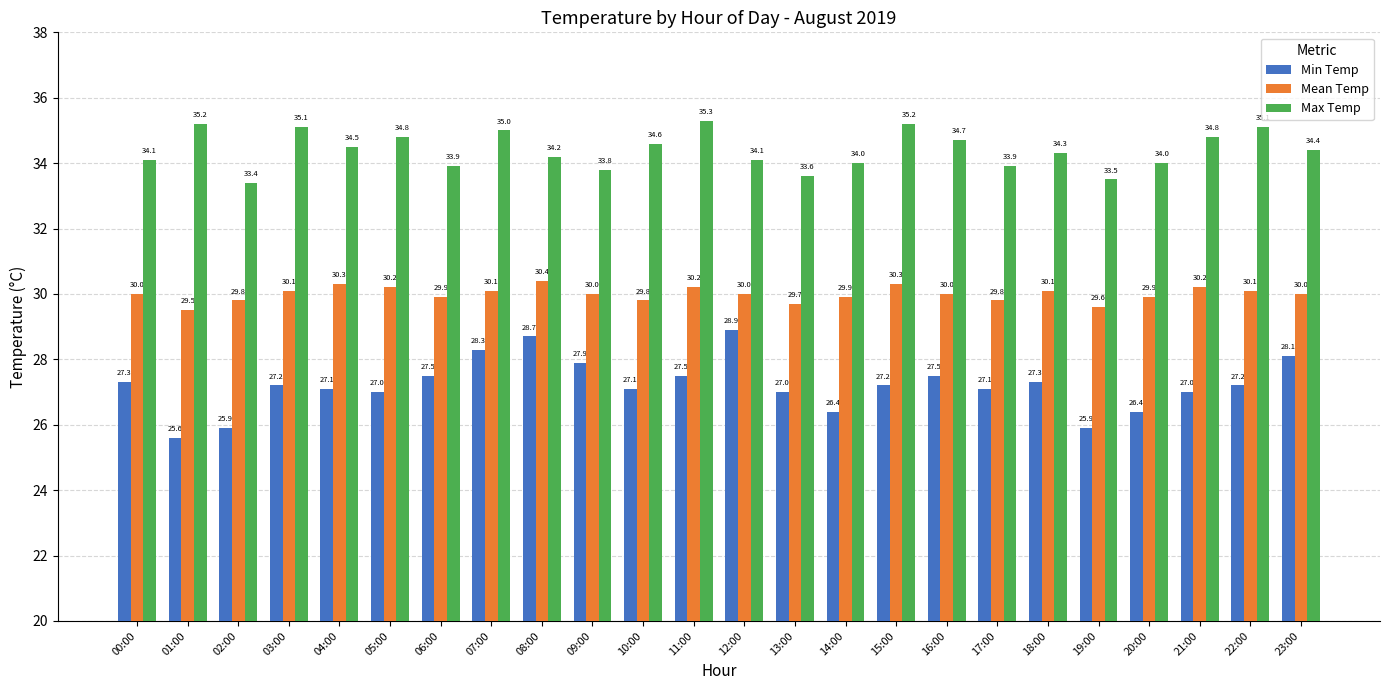

The Min Temp series shows 26.4 at 14:00. True or false?

True